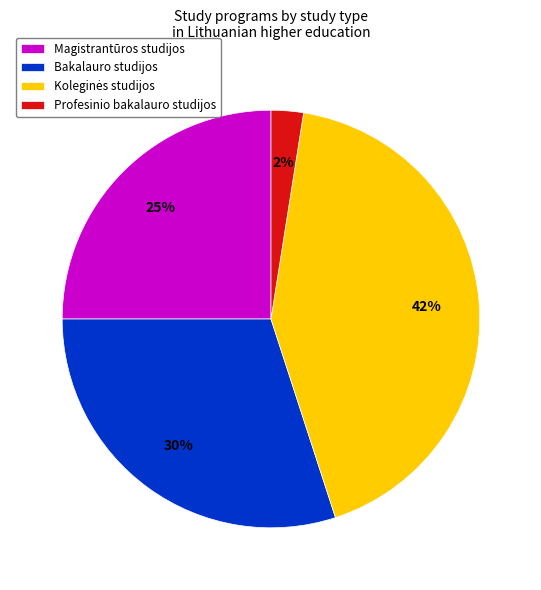

Which category has the smallest portion of the pie?

Profesinio bakalauro studijos